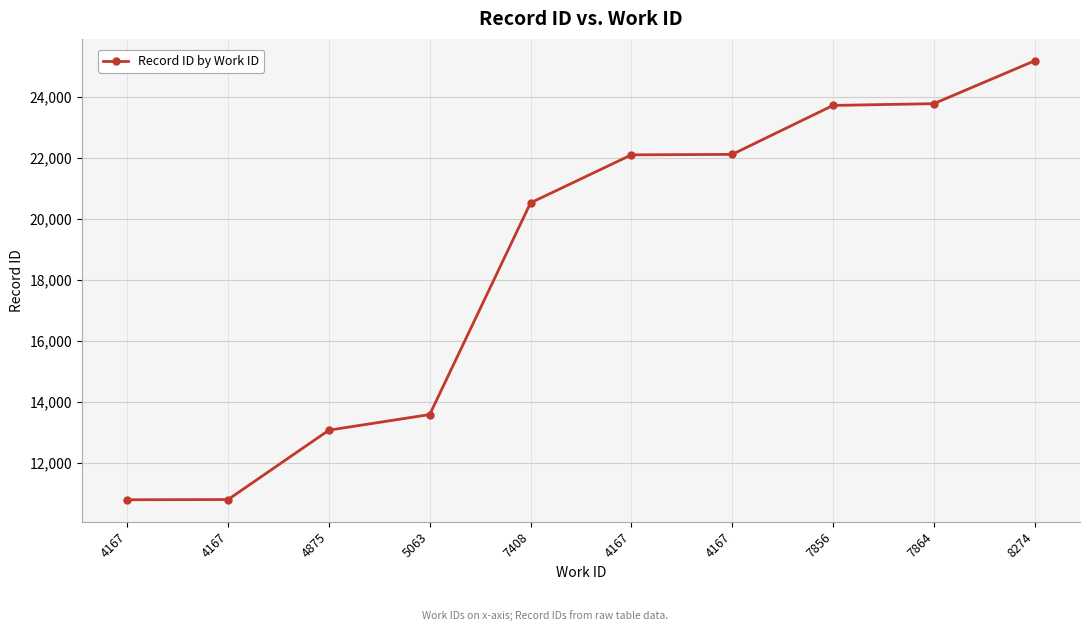

List the labels in order of value, largest first.

8274, 7864, 7856, 4167, 4167, 7408, 5063, 4875, 4167, 4167